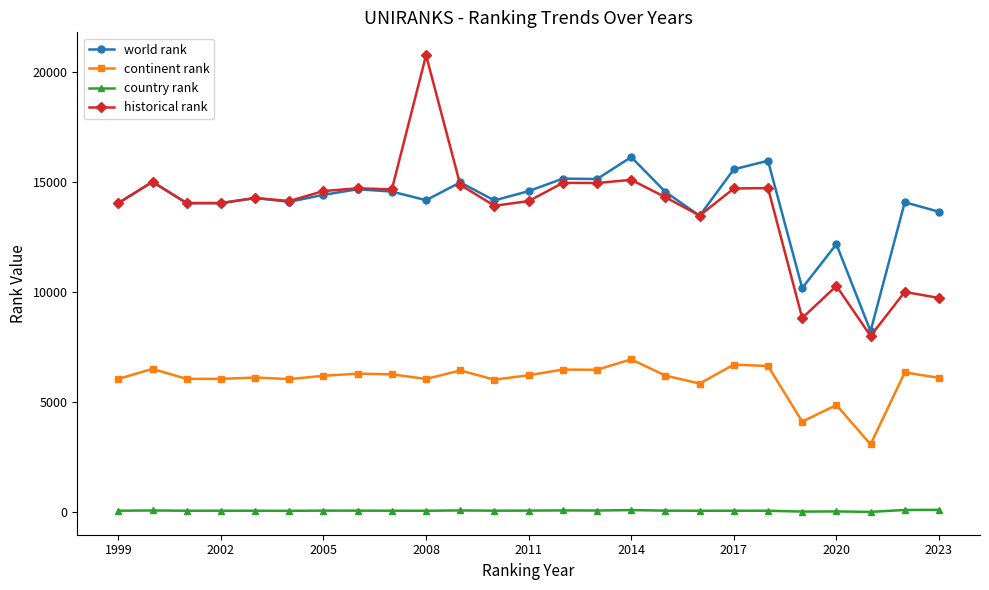

True or false: continent rank and world rank intersect in this chart.

False